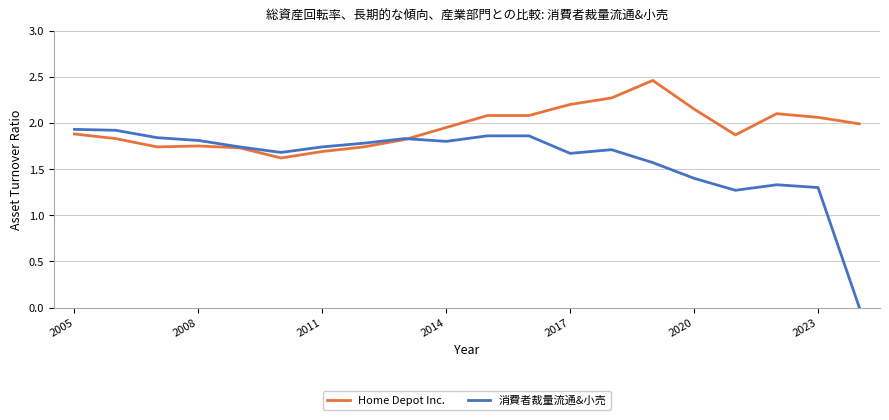

Which series has the largest total across all categories?

Home Depot Inc.